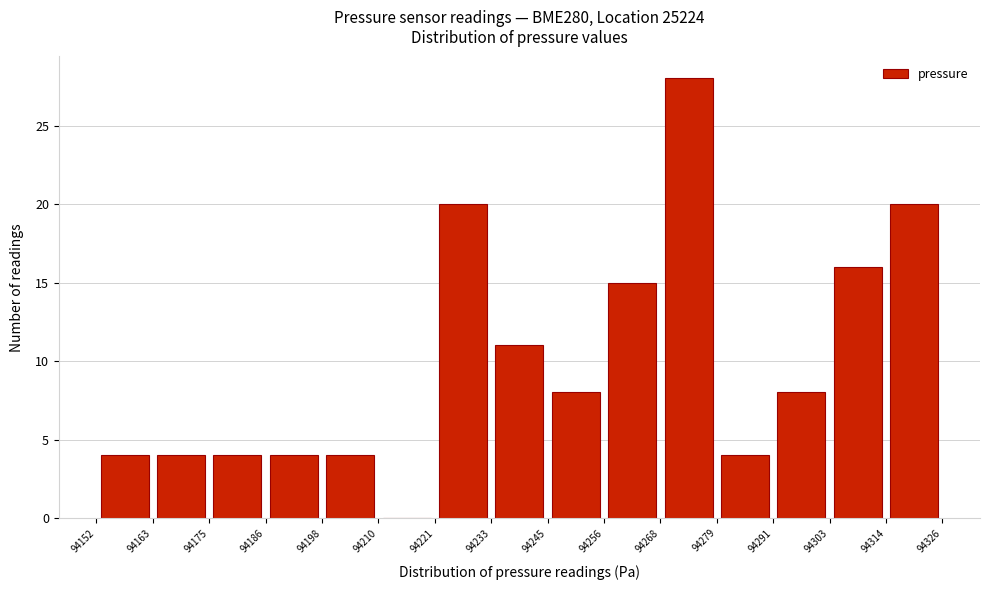

Reading left to right, transcribe this chart: for each bar, give the range it covers on the x-axis and its height. The values are not printed on the chart, so give them approximately, as read against the axis.

94152 to 94163: 4
94163 to 94175: 4
94175 to 94186: 4
94186 to 94198: 4
94198 to 94210: 4
94210 to 94221: 0
94221 to 94233: 20
94233 to 94245: 11
94245 to 94256: 8
94256 to 94268: 15
94268 to 94279: 28
94279 to 94291: 4
94291 to 94303: 8
94303 to 94314: 16
94314 to 94326: 20